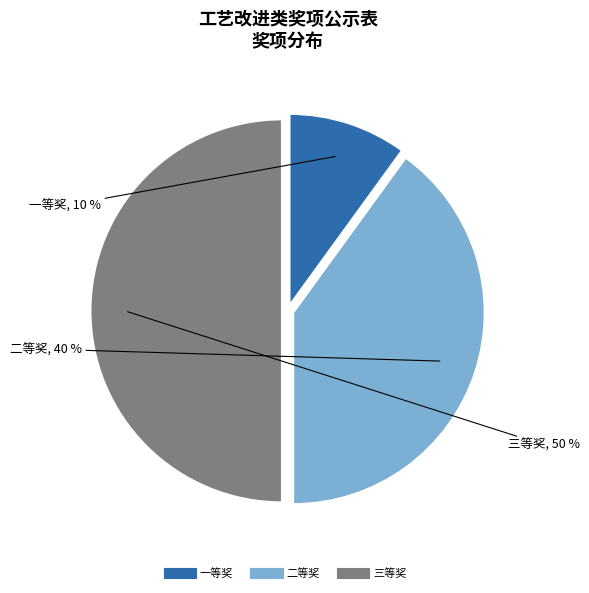

Does 一等奖 represent more than half of the total?

No